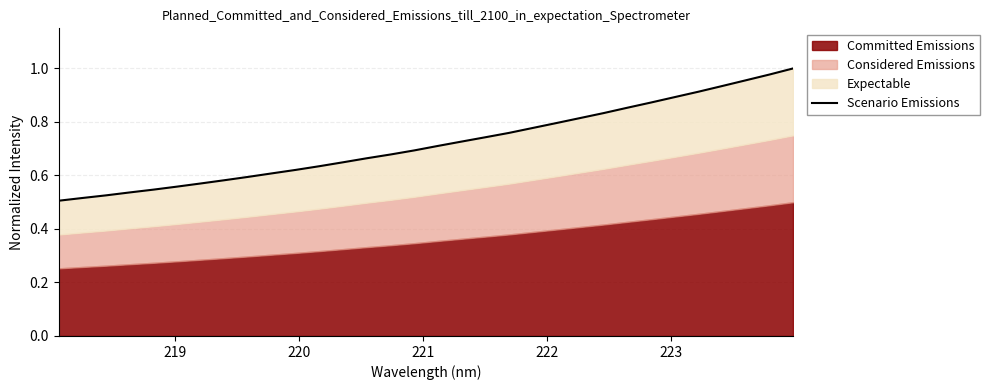

What is the label of the 27th point from the right?

223